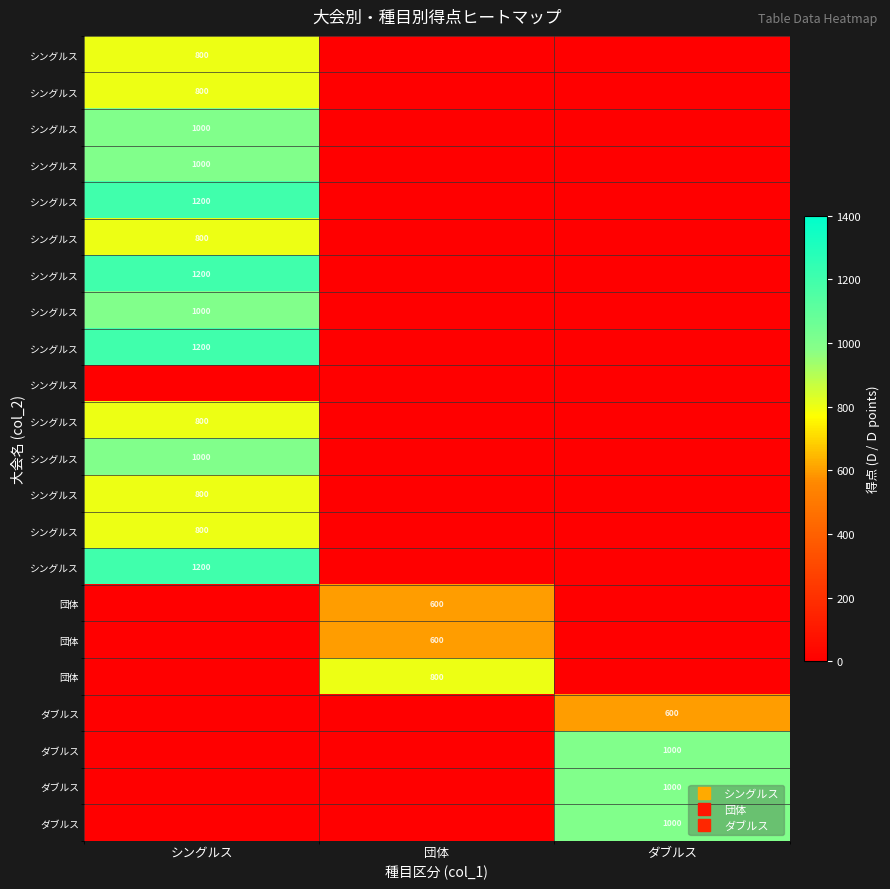

Which has a higher value, 団体 or ダブルス?

団体